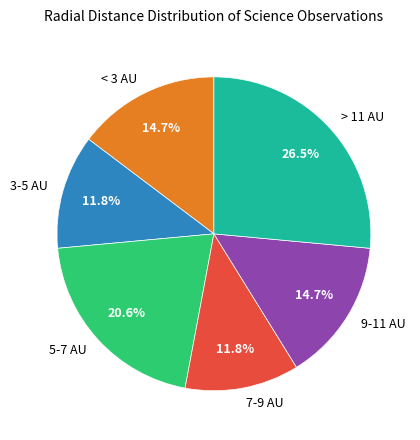

What is the ratio of the value at 3-5 AU to the value at 9-11 AU?

0.8